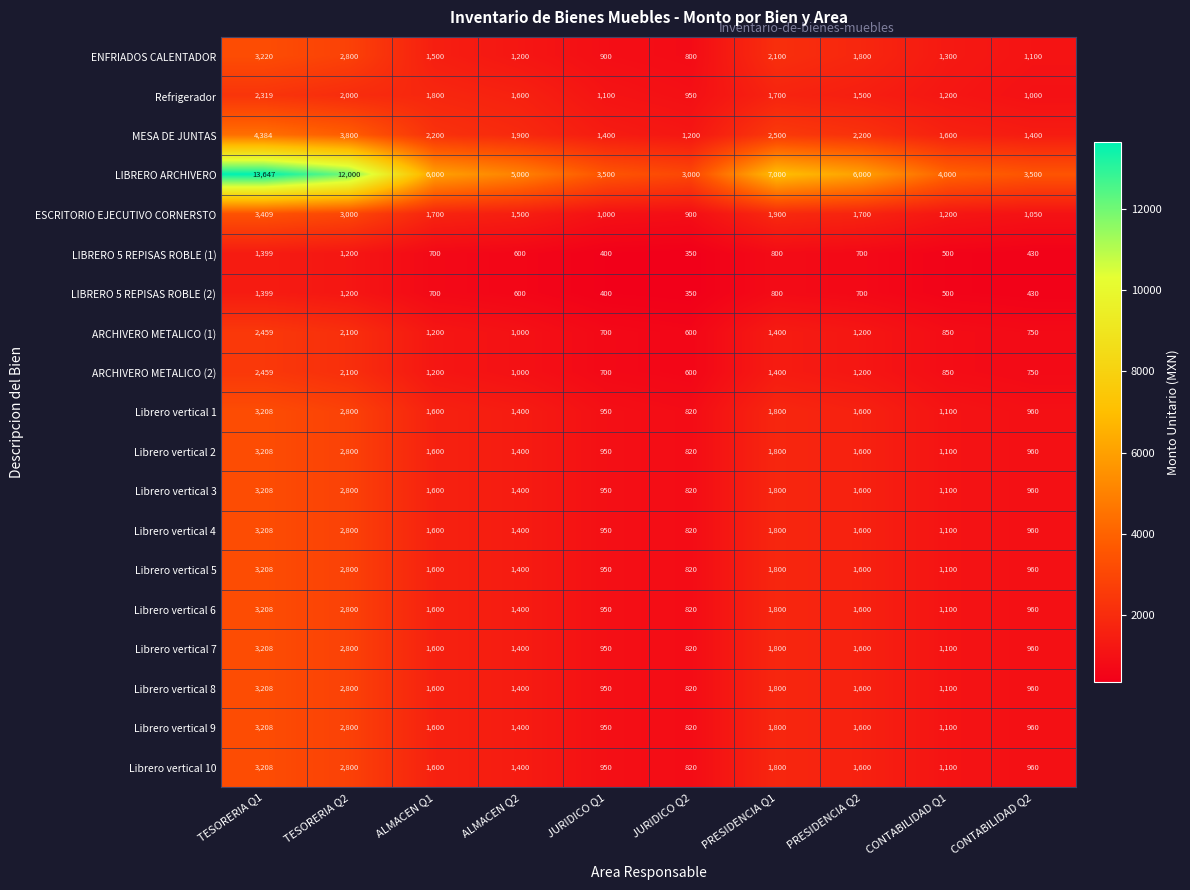

What value does the Librero vertical 6 series have at JURIDICO Q1, to the nearest 100?

1000